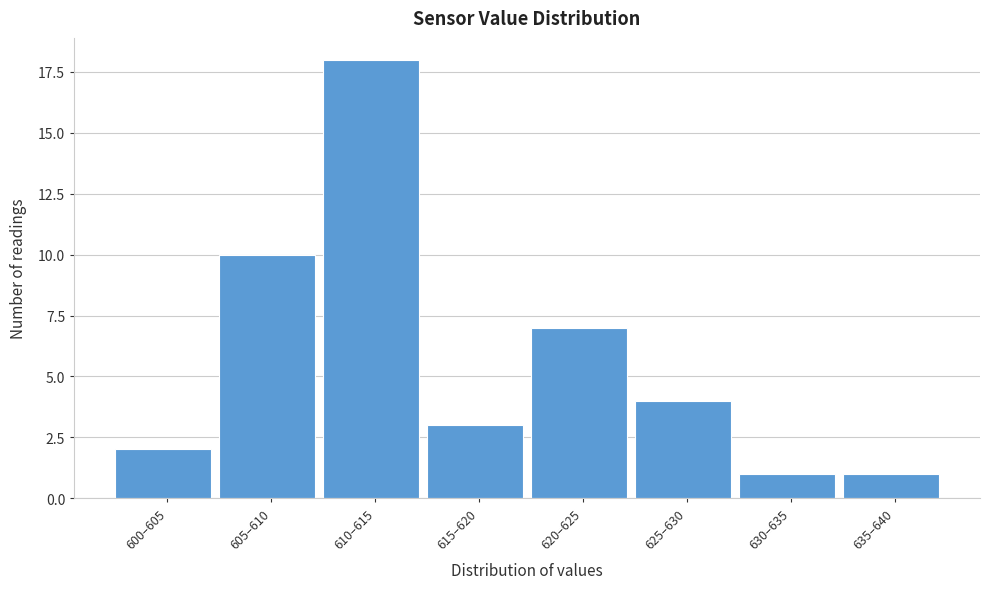

Reading left to right, transcribe all the data shown in this chart.

600–605=2	605–610=10	610–615=18	615–620=3	620–625=7	625–630=4	630–635=1	635–640=1